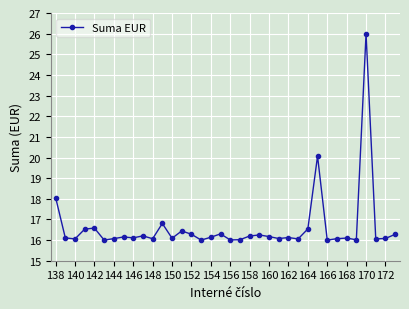

What is the difference between the maximum and minimum values?

10.0